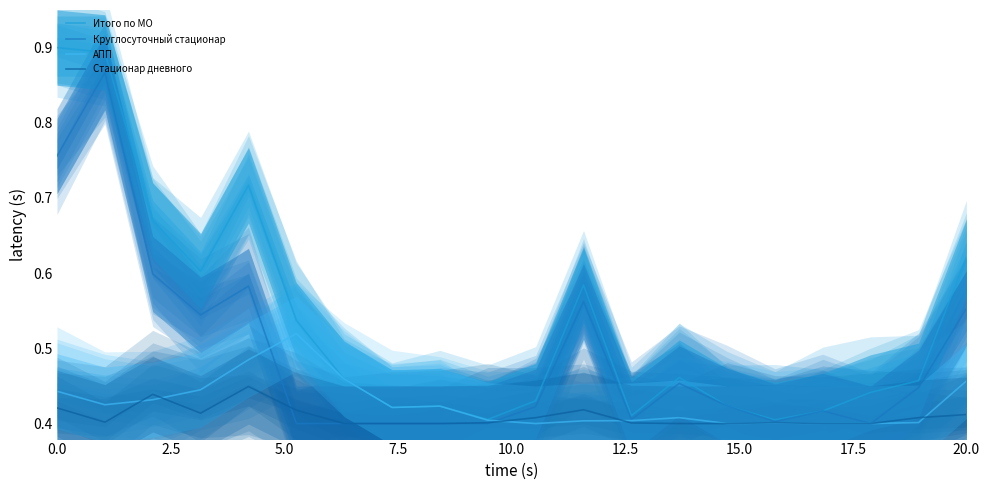

Which series has the largest total across all categories?

Итого по МО